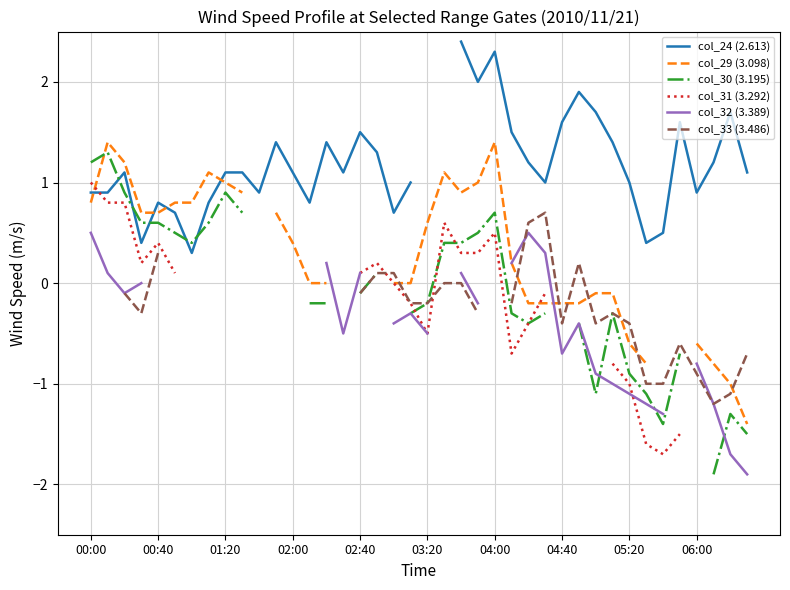

How many data points in col_29 (3.098) are less than 0?

12